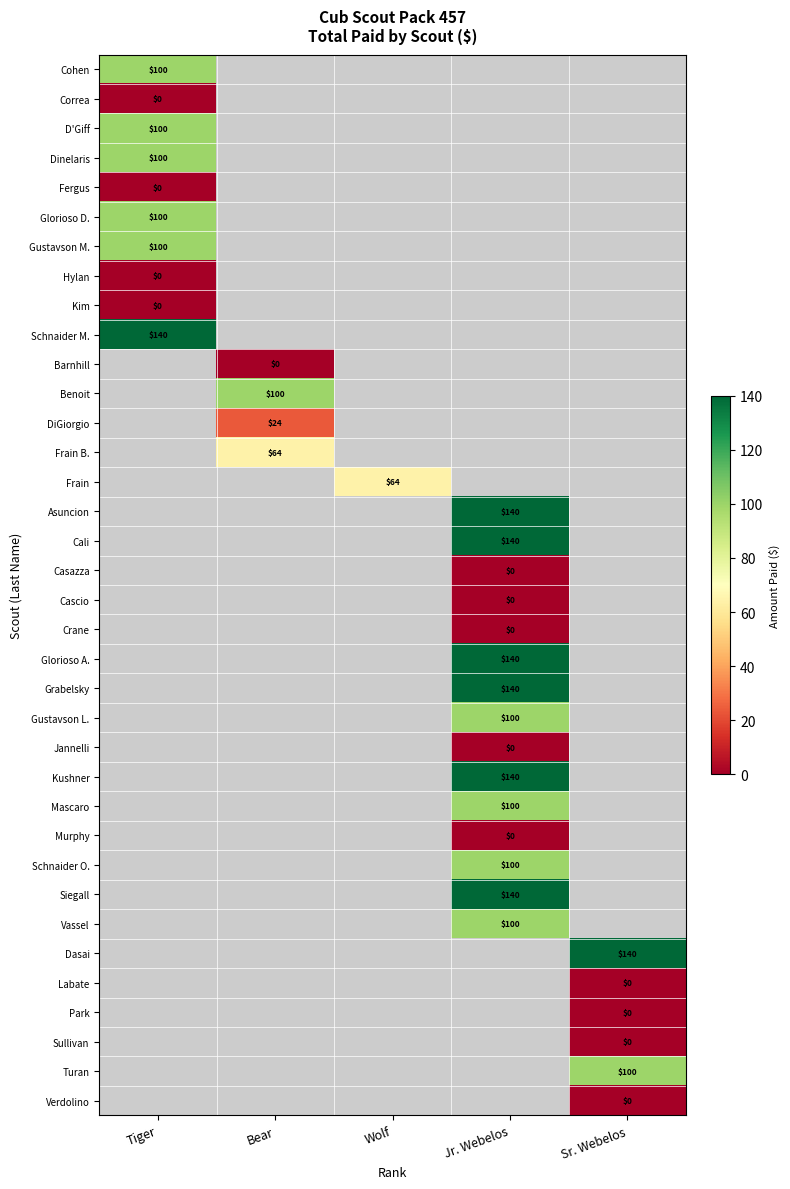

The value of Gustavson L. at Jr. Webelos is 68. True or false?

False